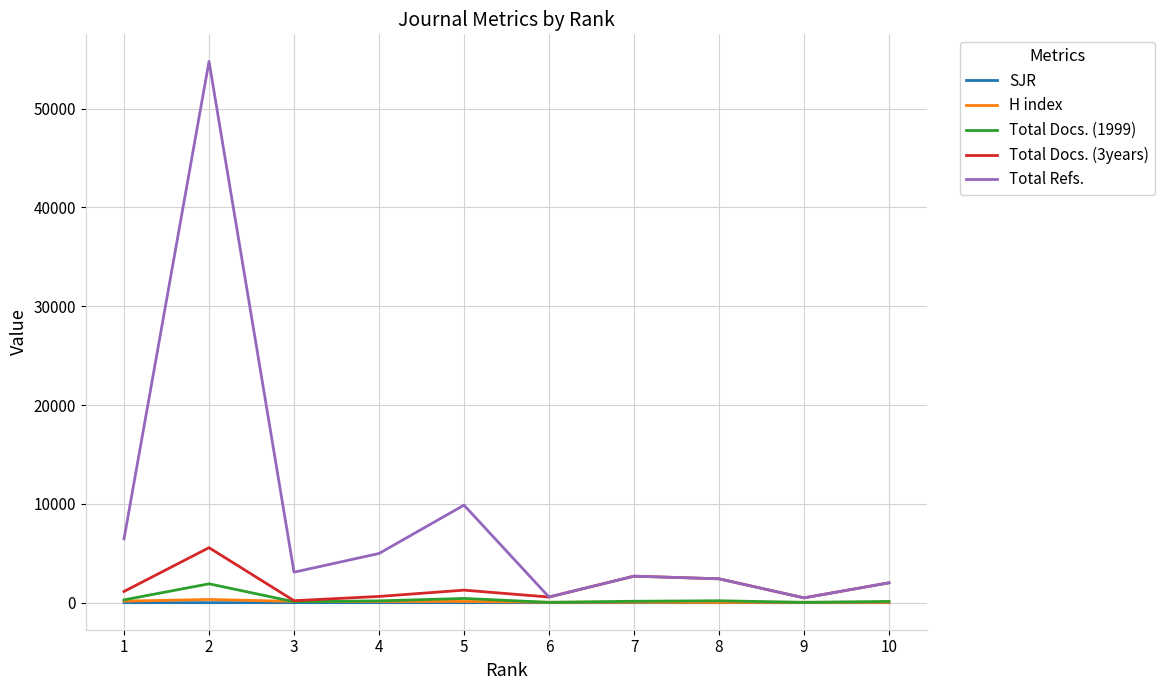

What is the maximum value shown in the chart?

54782.0